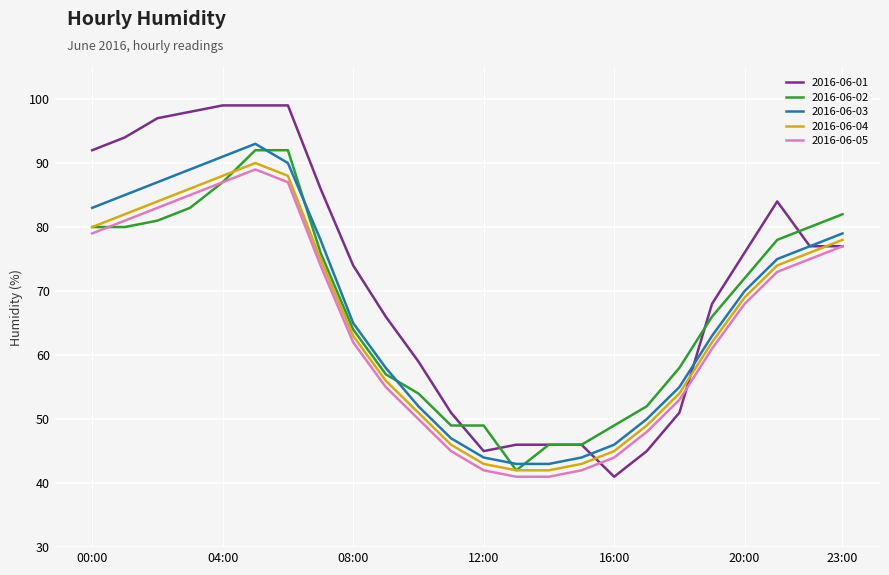

Which series has the largest total across all categories?

2016-06-01